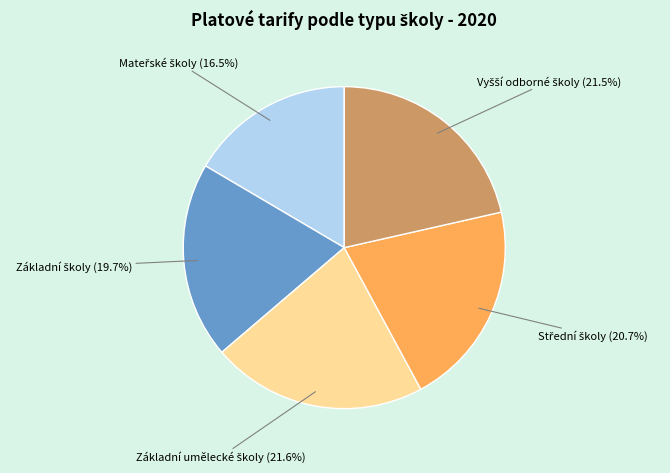

To the nearest percent, what is the average slice percentage?

20%